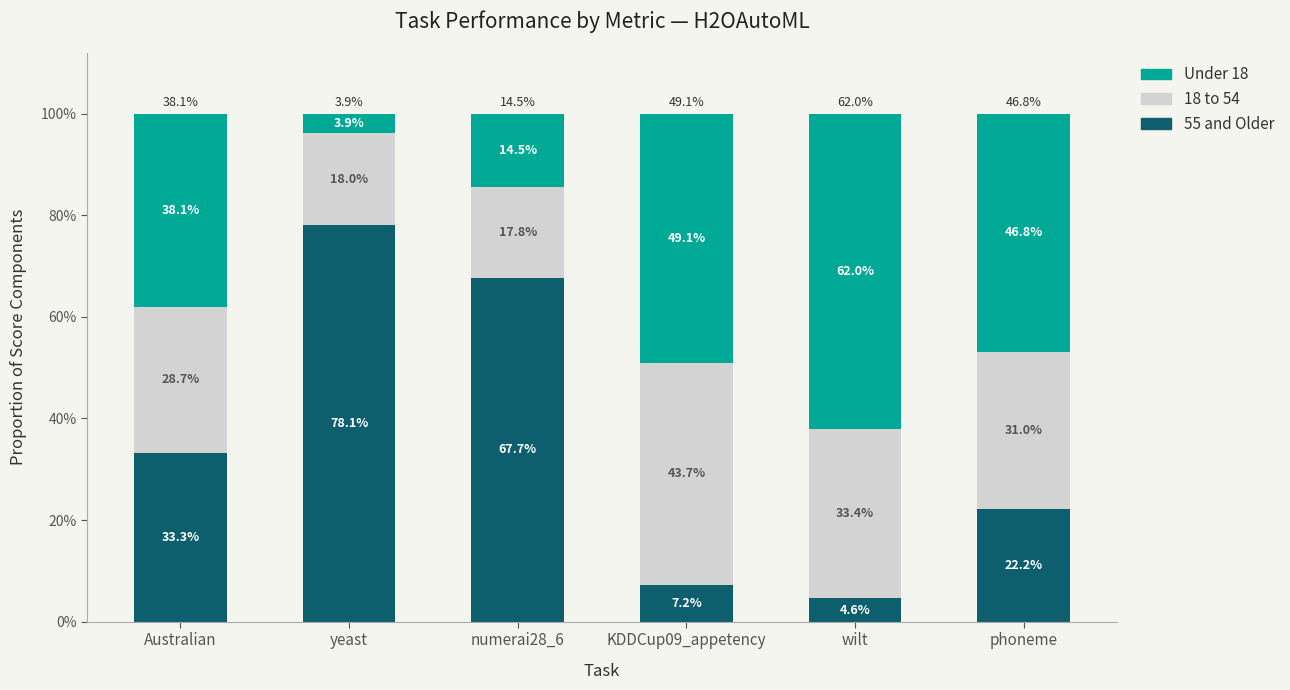

At numerai28_6, list the series in order from smallest to largest.

Under 18, 18 to 54, 55 and Older